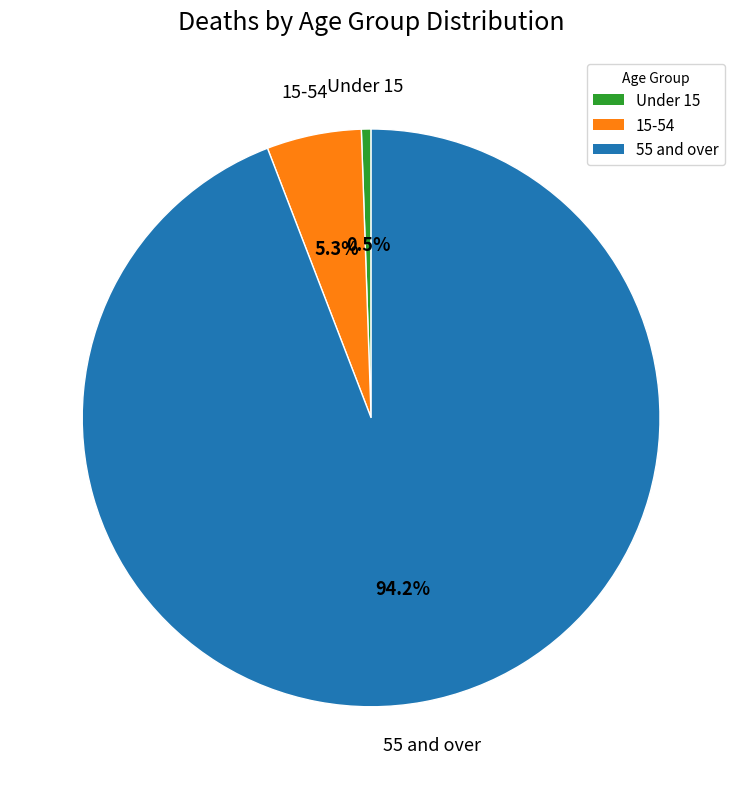

Does any single category account for the majority?

Yes